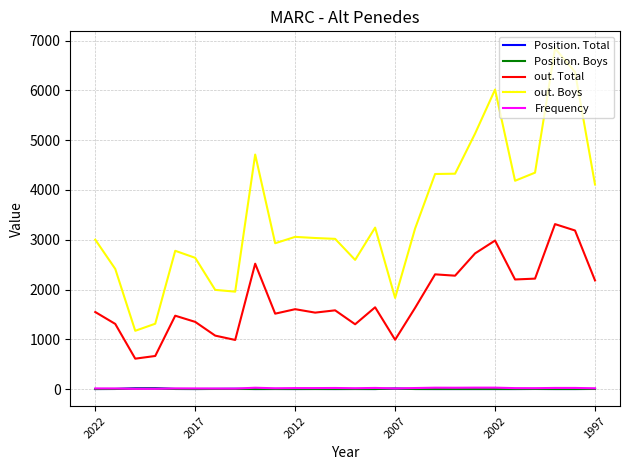

What is the greatest value displayed?

6845